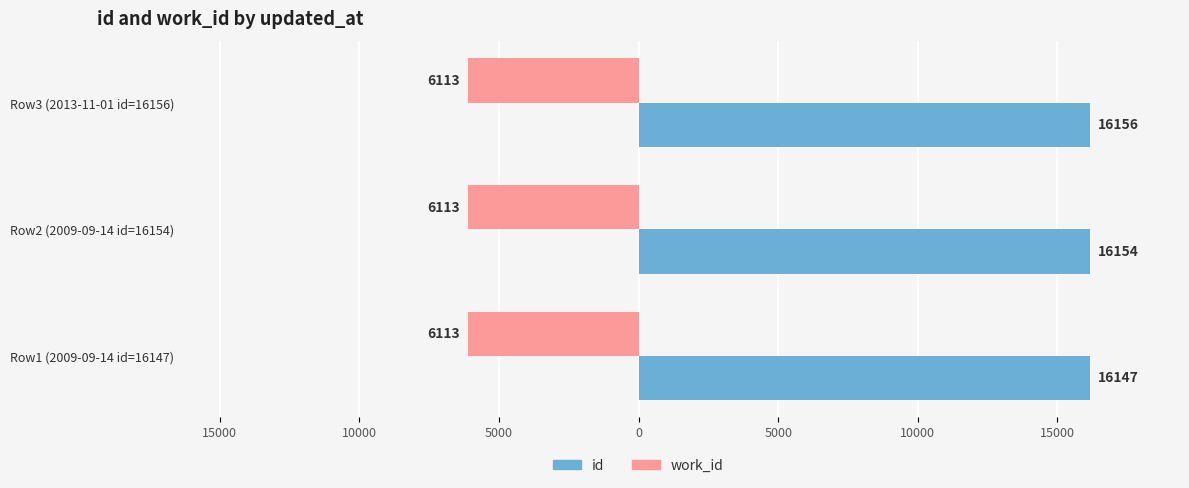

What are all the series names shown in the legend?

id, work_id